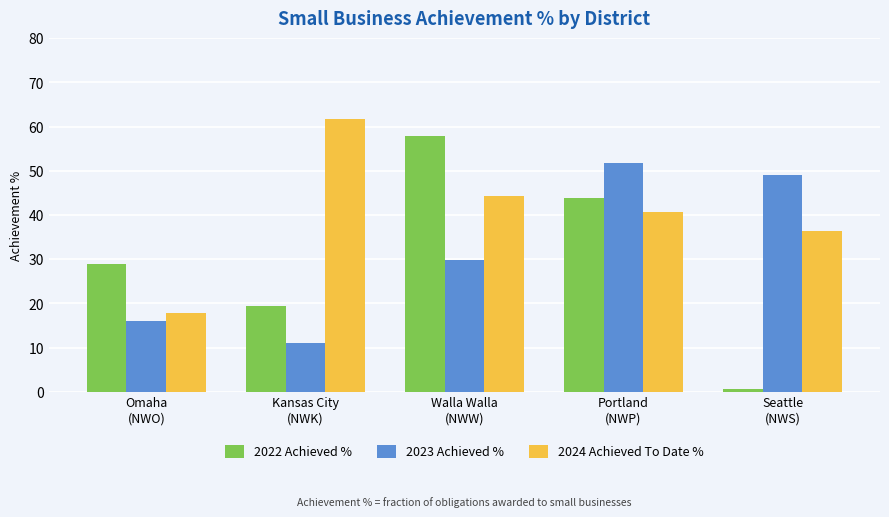

What is the label of the 2nd bar from the left?

Kansas City
(NWK)